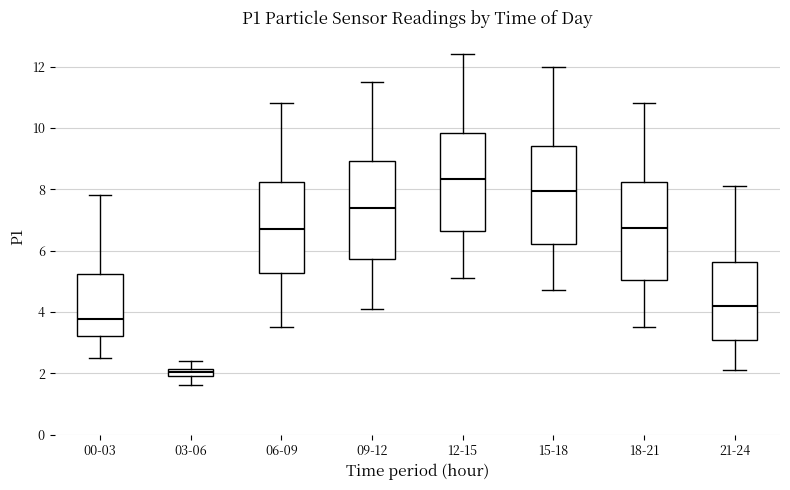

Which box's median line is the highest?

12-15